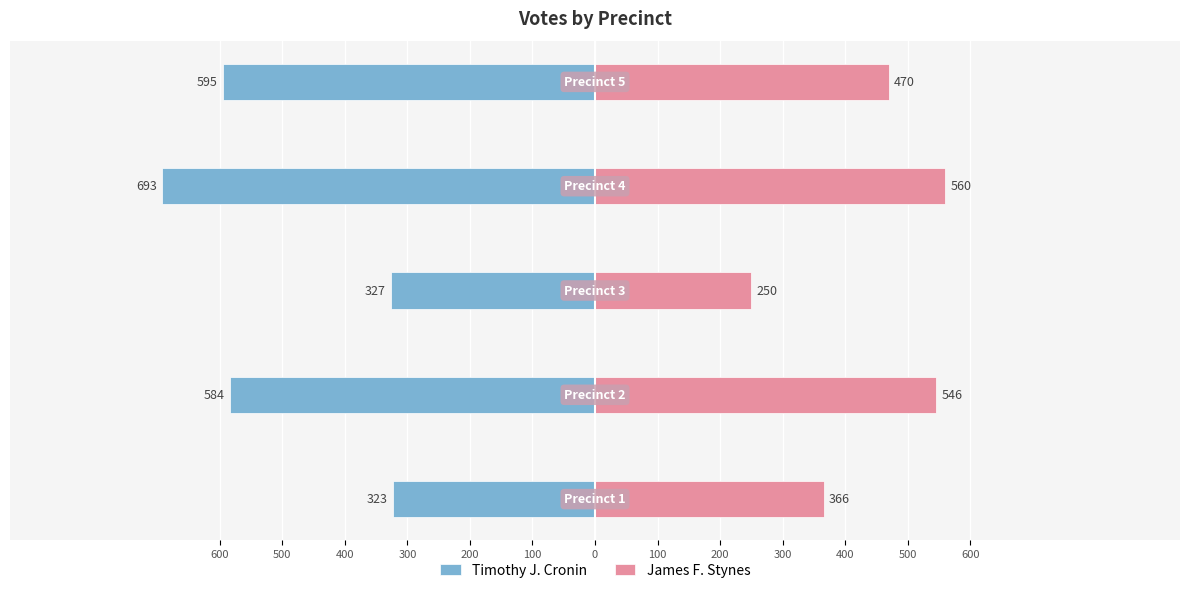

What is the minimum value for James F. Stynes?

250